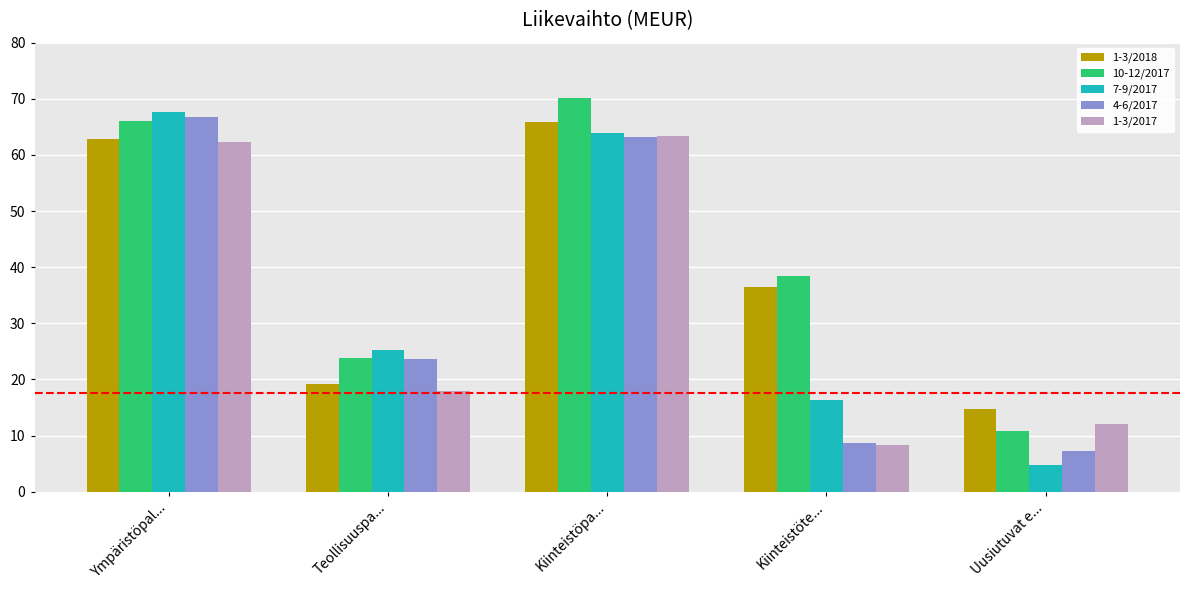

What is the average value of the 4-6/2017 series?

33.9